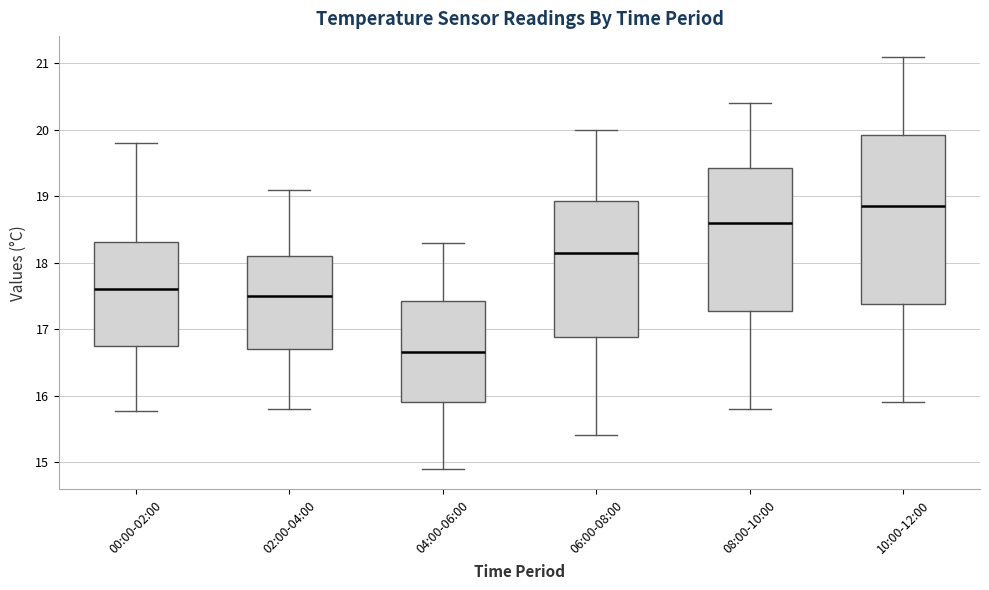

Which box is the tallest, from its lower edge to its upper edge?

10:00-12:00